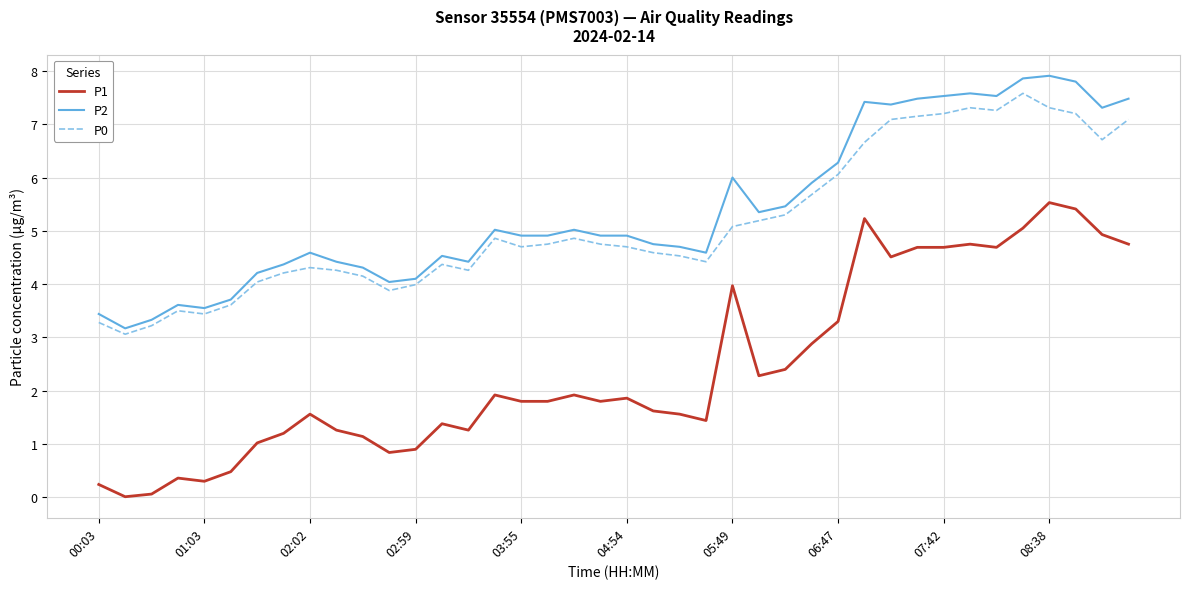

What is the lowest value of the P2 series?

3.2